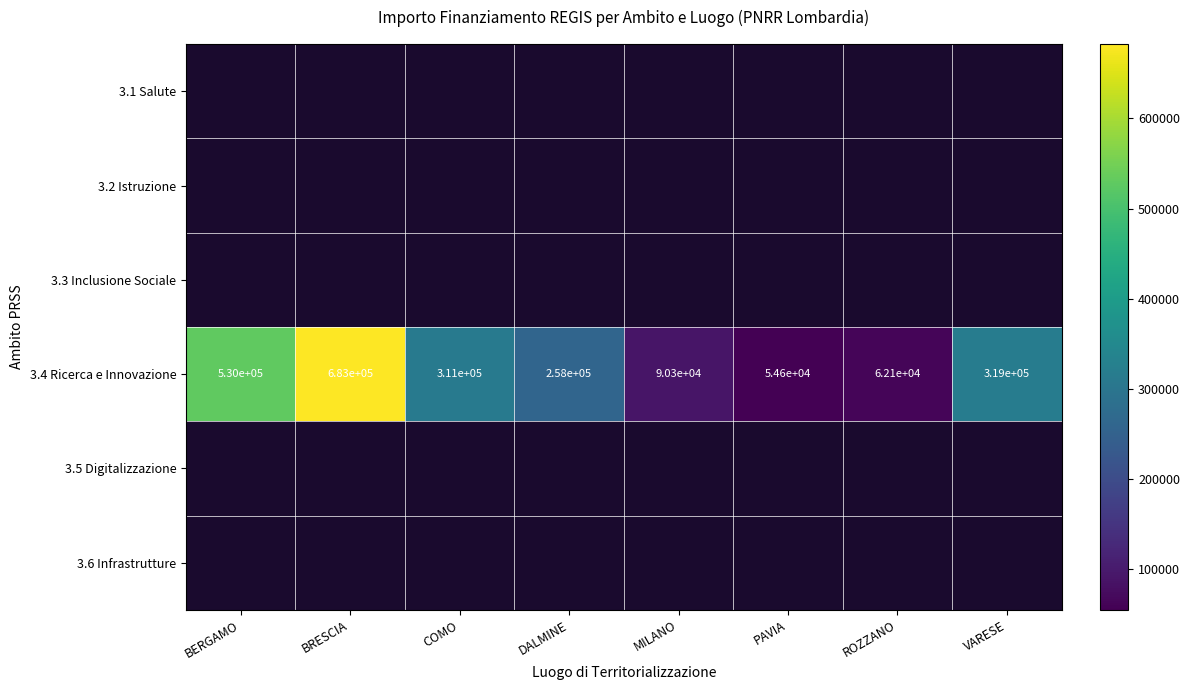

Where is 3.4 Ricerca e Innovazione nearest to the value 368800?

VARESE